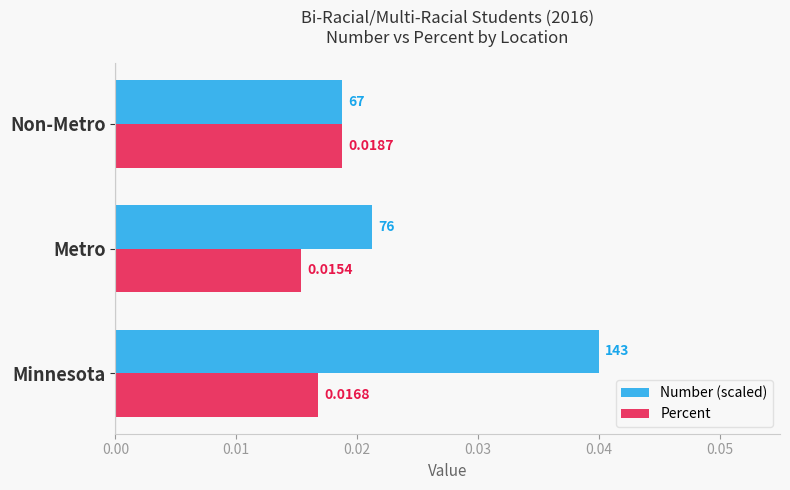

Which category has the lowest value in the Number (scaled) series?

Non-Metro